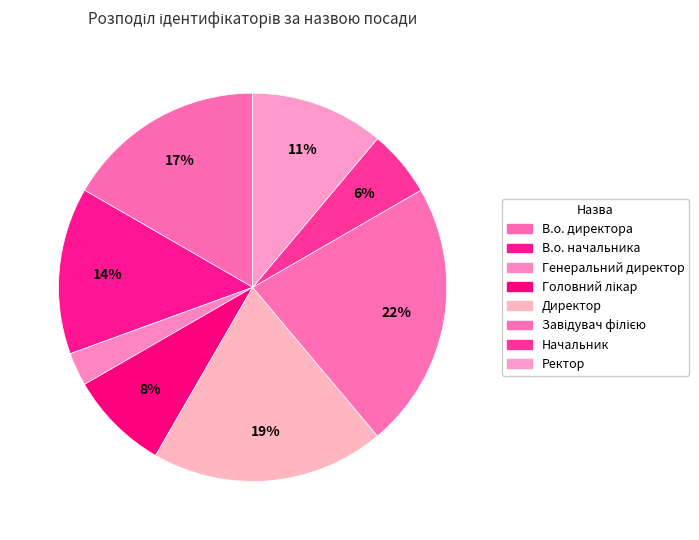

Count the number of slices in the pie.

8